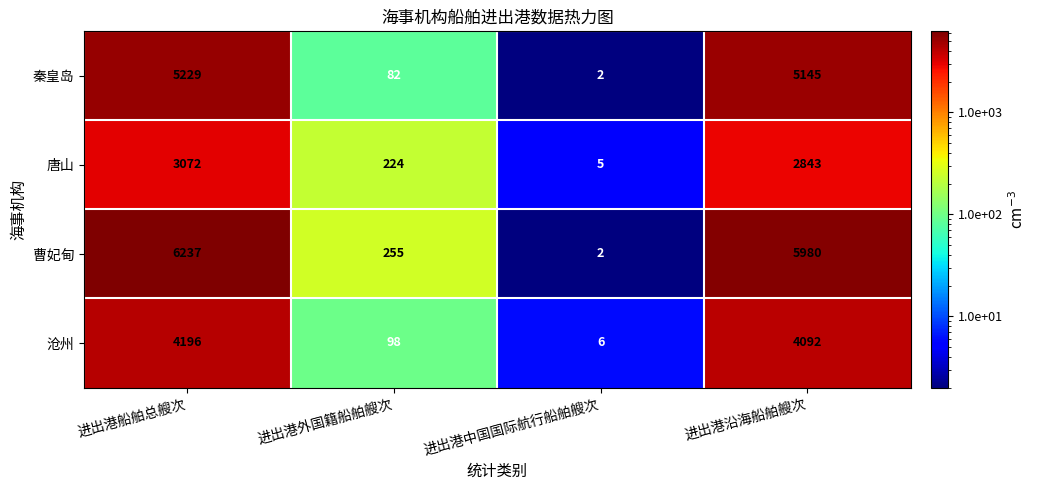

What is the total value across all series at 进出港船舶总艘次?

18734